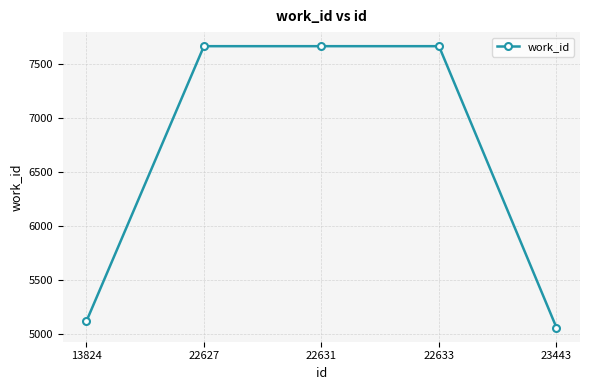

Reading left to right, what are all the values shown in this chart?

5122	7665	7665	7665	5063